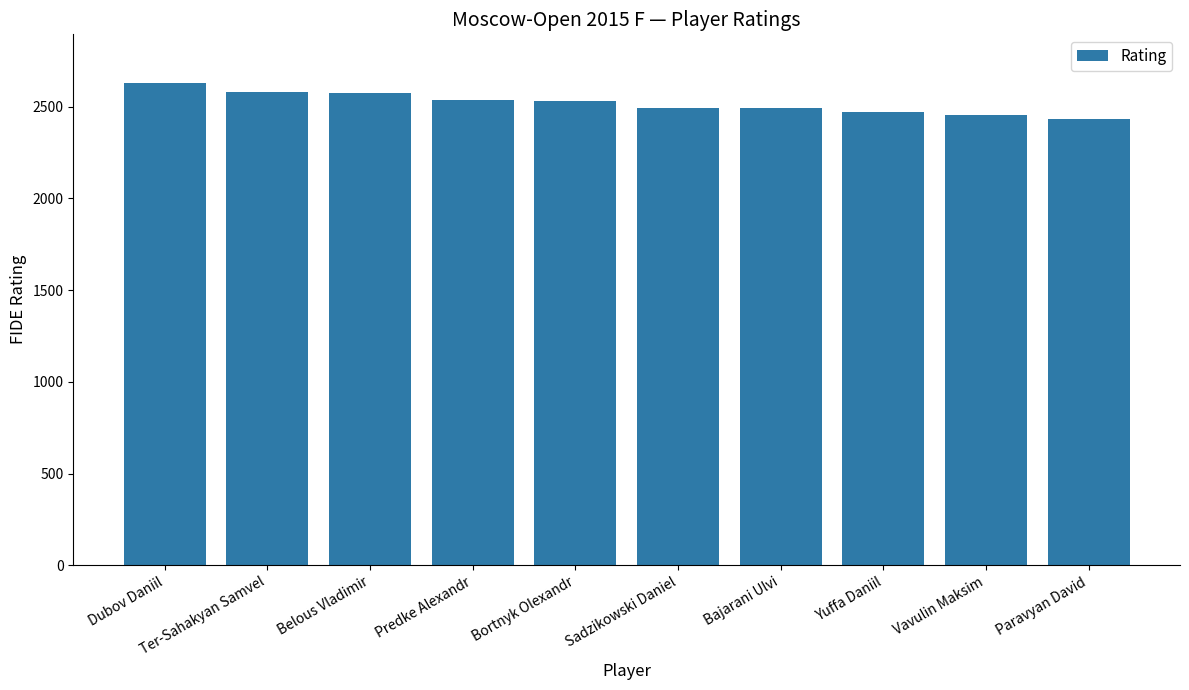

What is the change in value from Bortnyk Olexandr to Vavulin Maksim?

-80